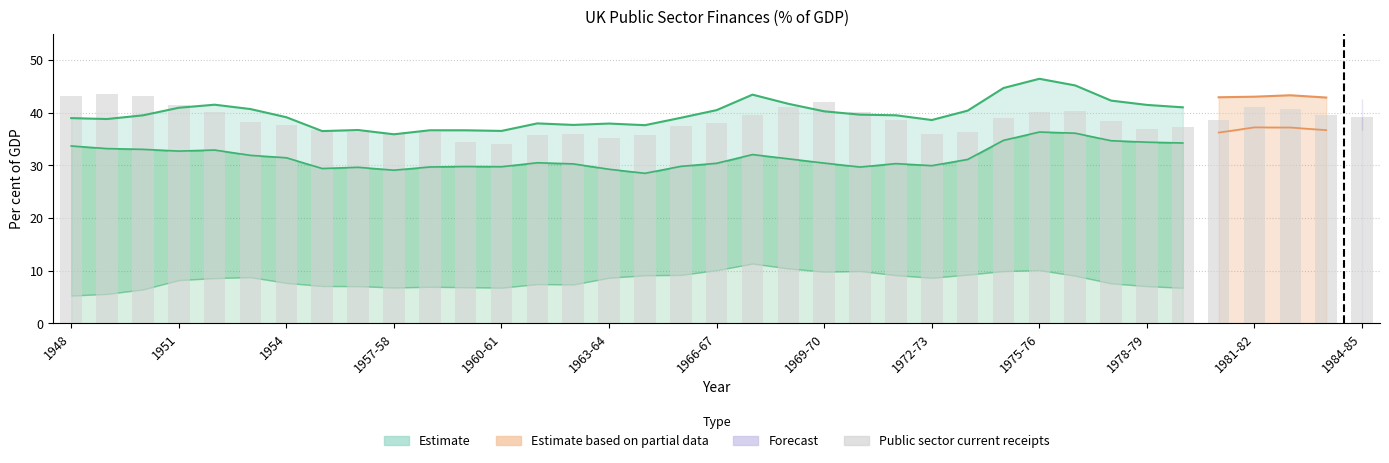

Read the value at 17.

37.5